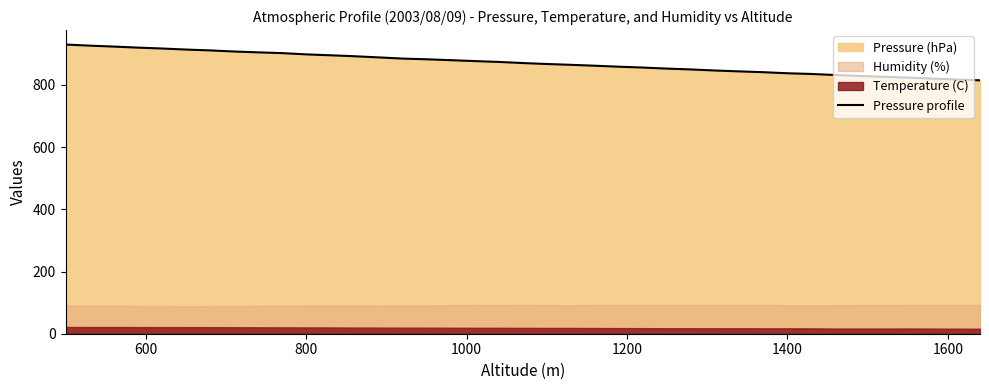

What is the minimum value for Pressure profile?

814.6